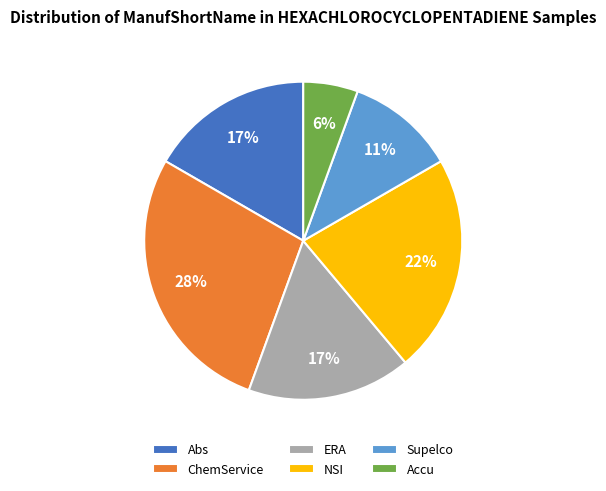

To the nearest percent, what percentage of the pie is NSI?

22%